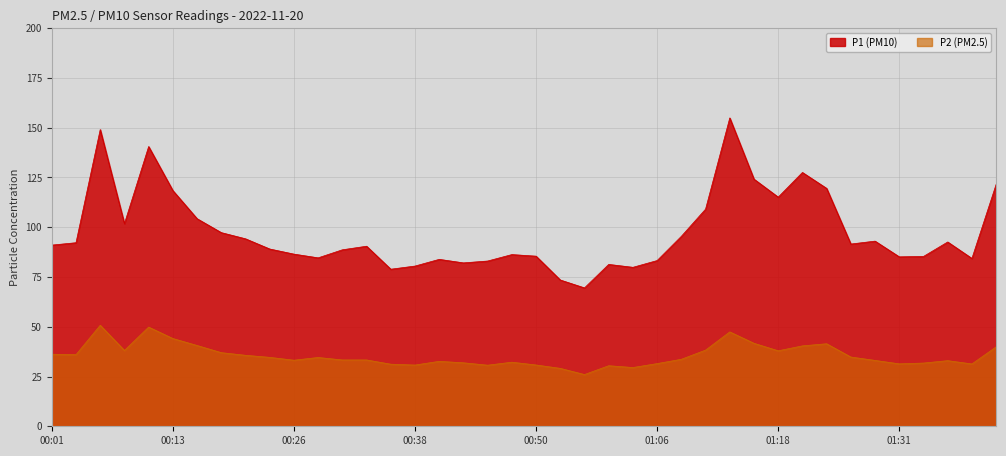

Which series changed the most between 00:45 and 01:13?

P1